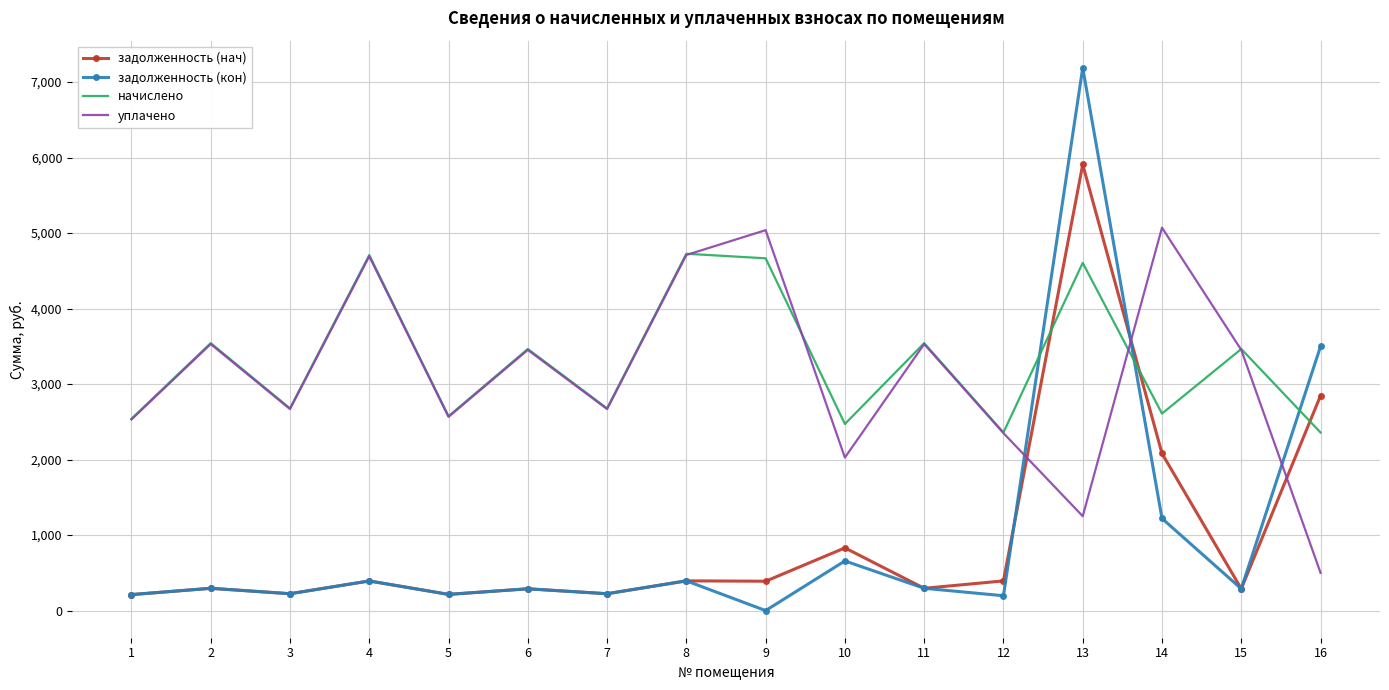

Which category has the highest value across all series?

13